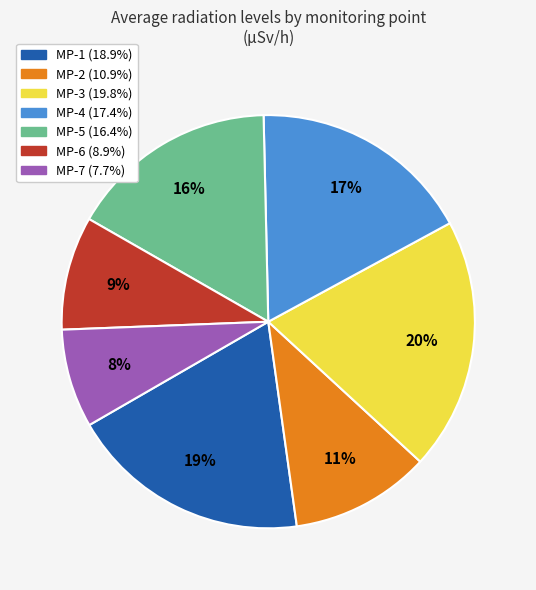

To the nearest percent, what percentage of the pie is MP-4?

17%